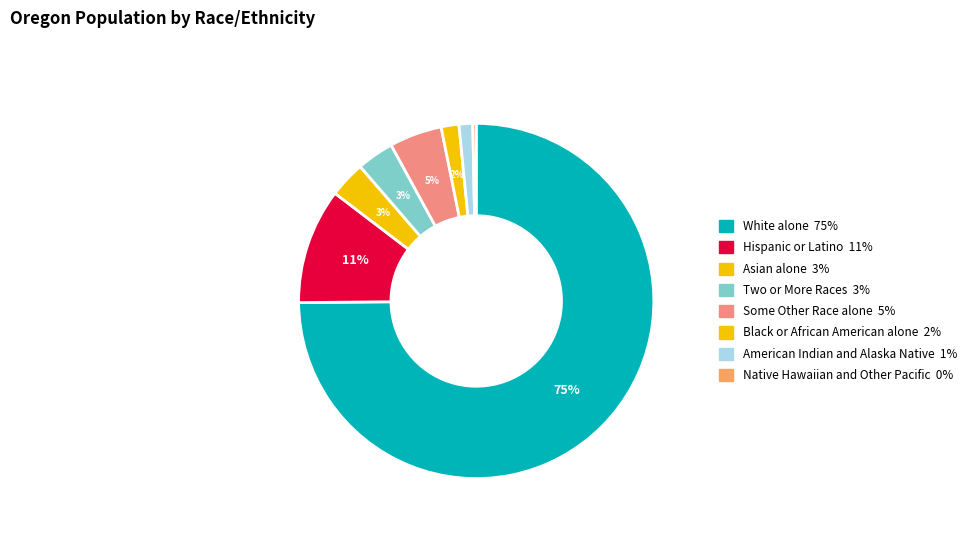

Which slice is the largest?

White alone